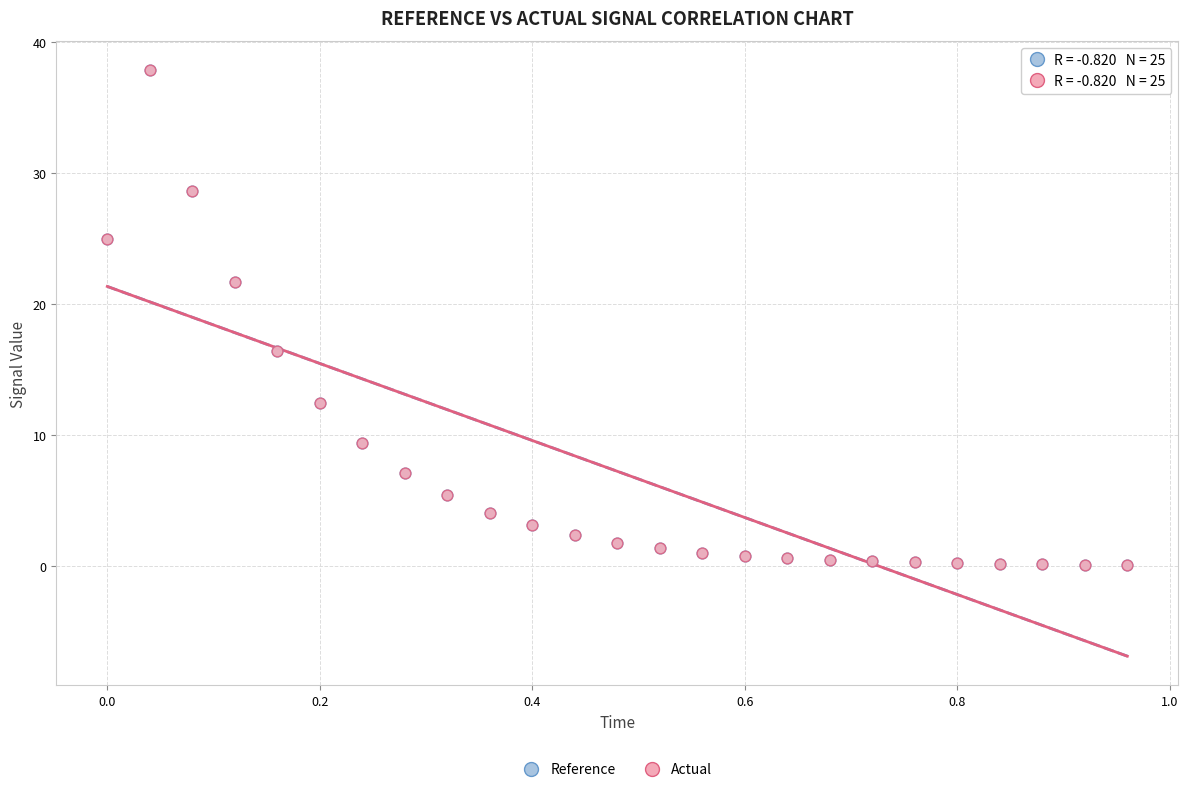

Which series has the largest Y range (max minus min)?

Reference